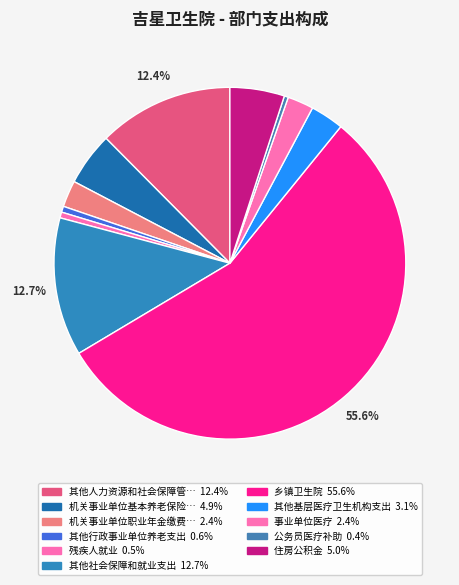

Count the number of slices in the pie.

11